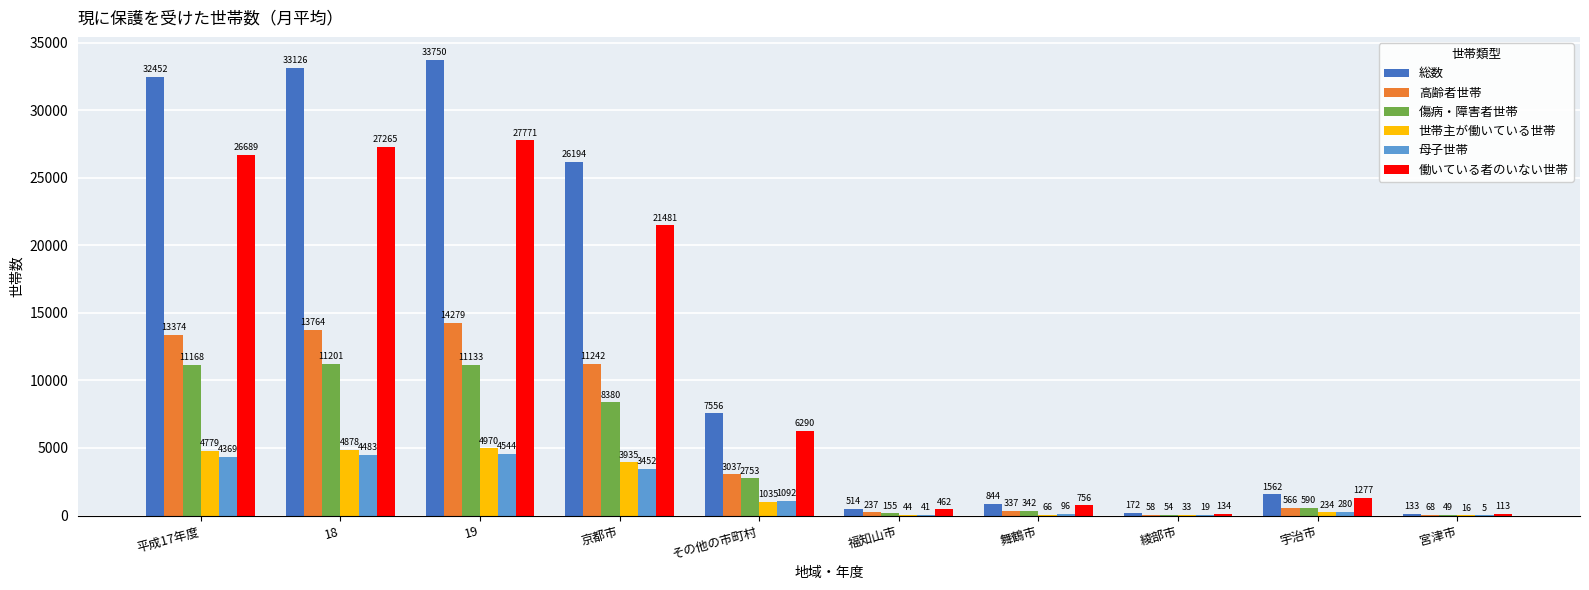

True or false: 母子世帯 has a value of 1092 at その他の市町村.

True